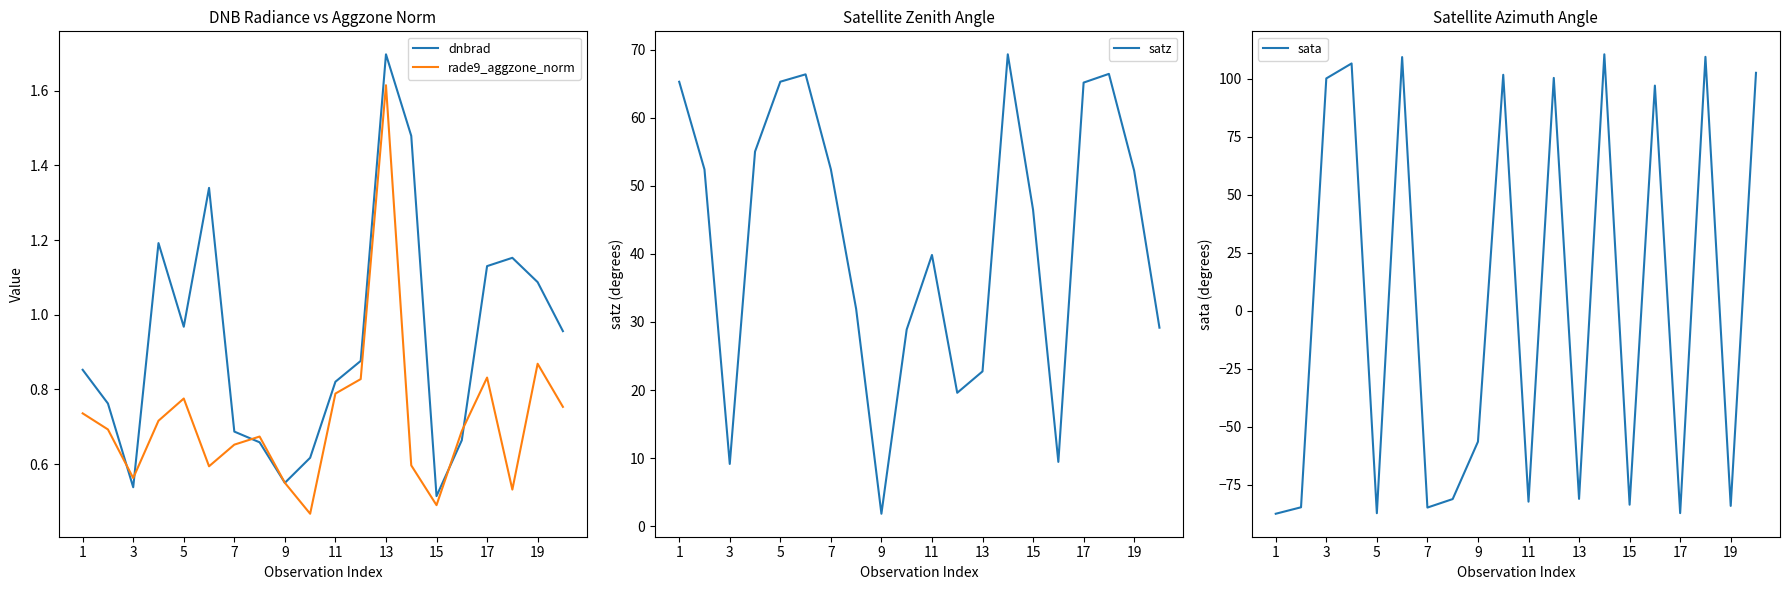

Is it true that rade9_aggzone_norm equals 0.5 at 15?

True